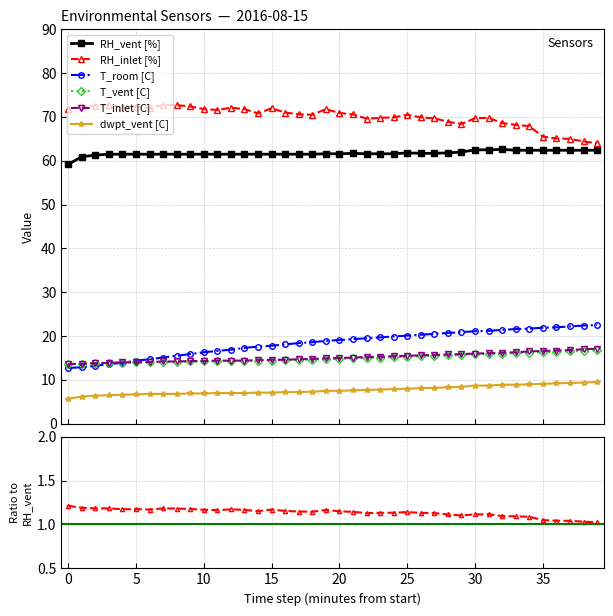

Does the chart have visible grid lines?

Yes